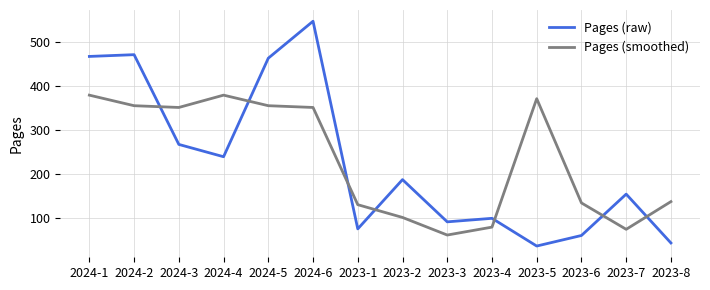

The value of Pages (raw) at 2023-2 is 188. True or false?

True